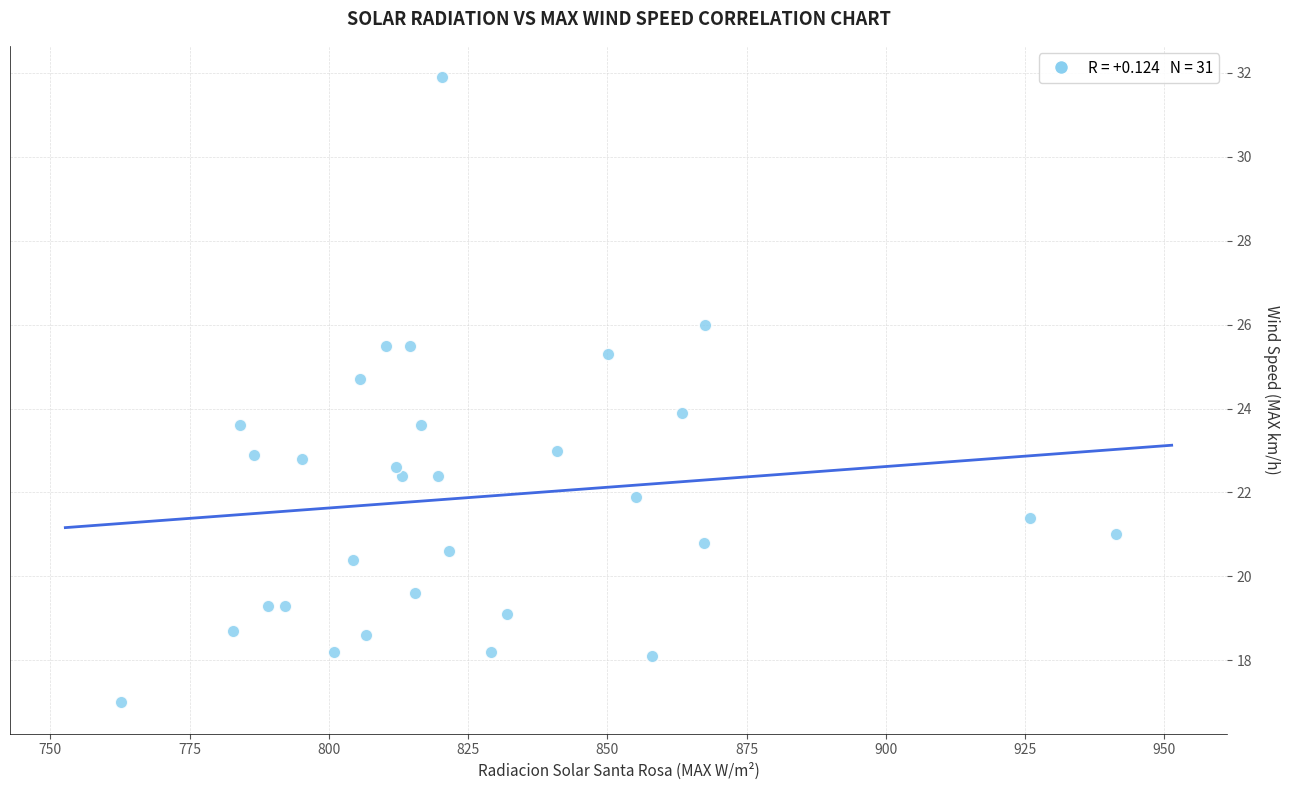

What is the range of Y values (max minus min)?

14.9